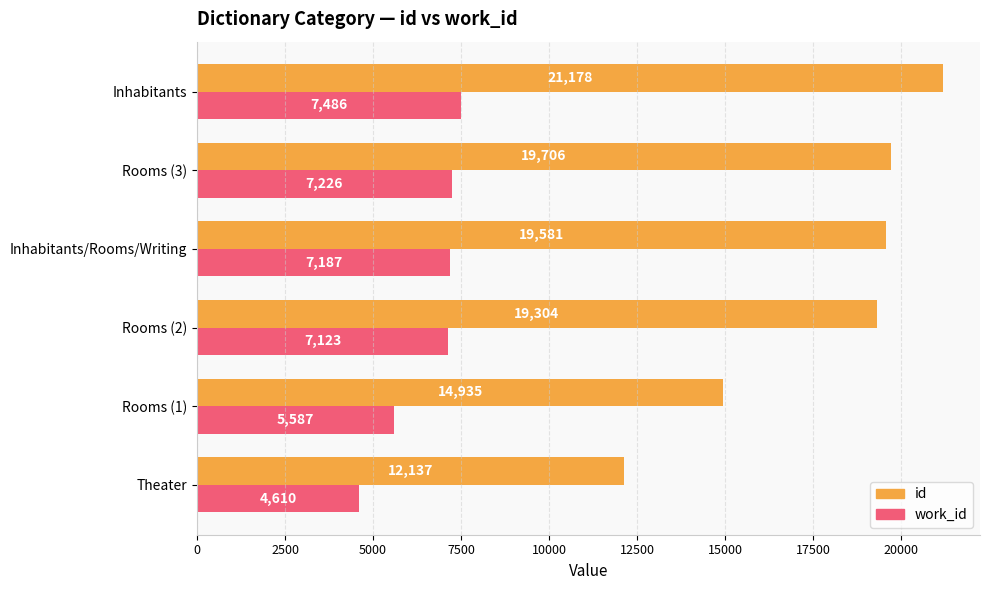

Rank the series by their average value, from highest to lowest.

id, work_id